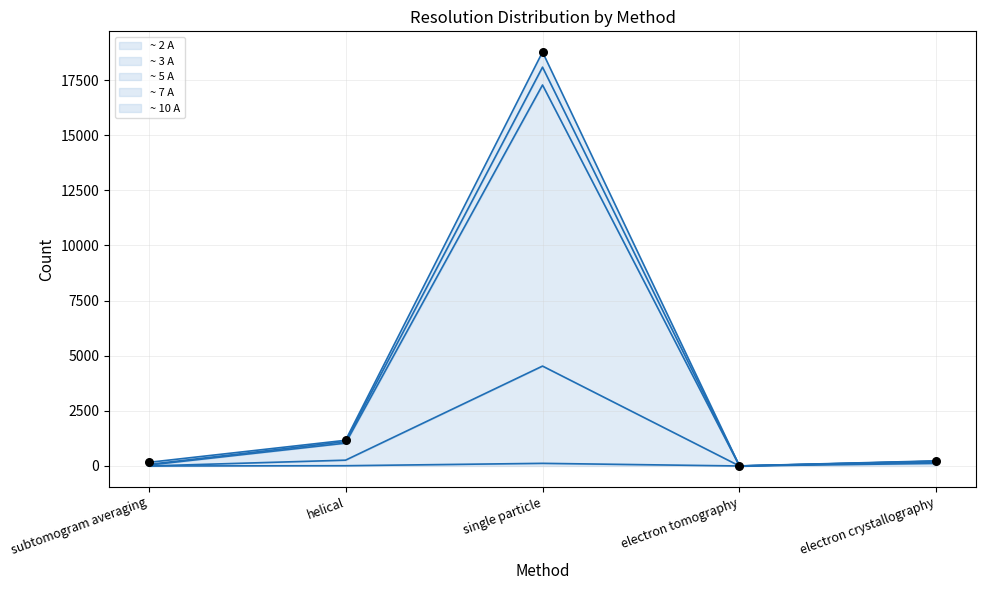

What is the total value across all series at electron tomography?

8